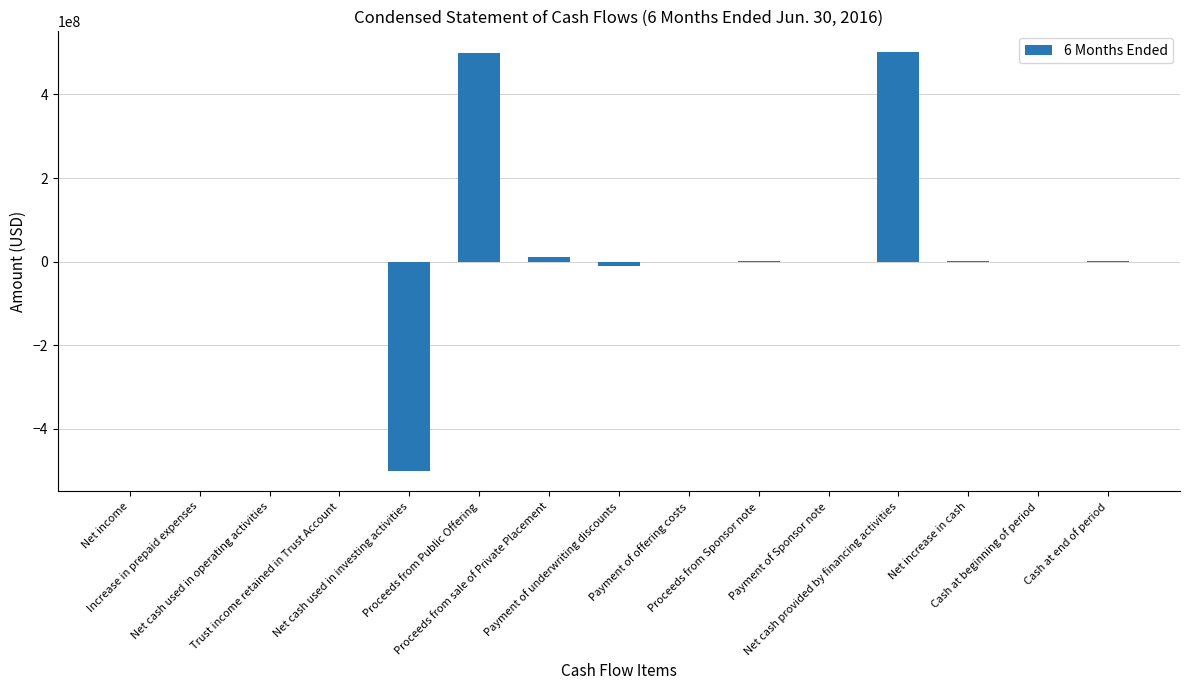

How many categories are shown in the chart?

15